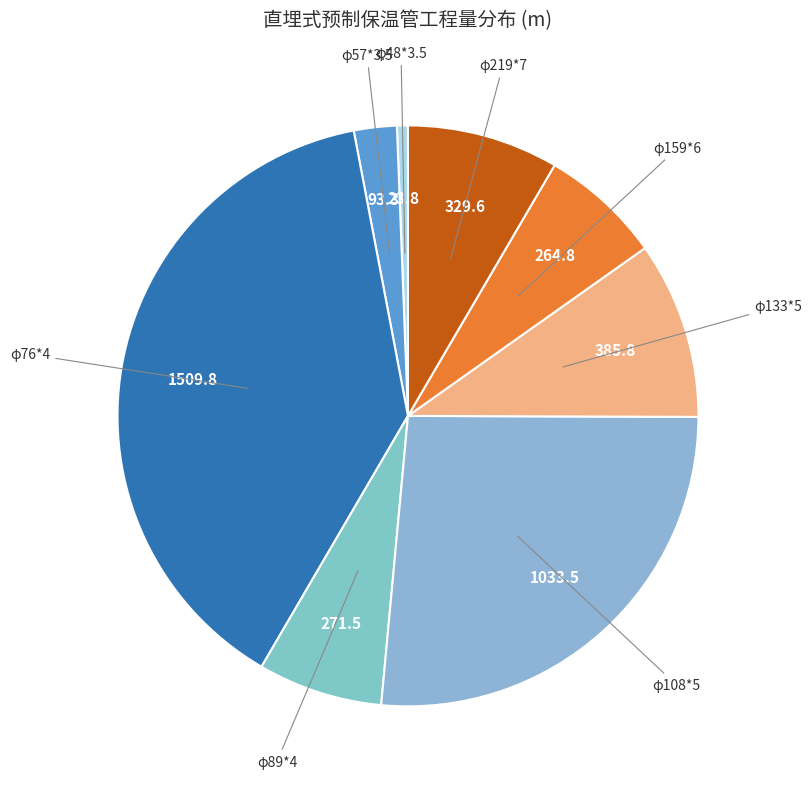

Combined, do φ89*4 and φ48*3.5 account for over 50%?

No